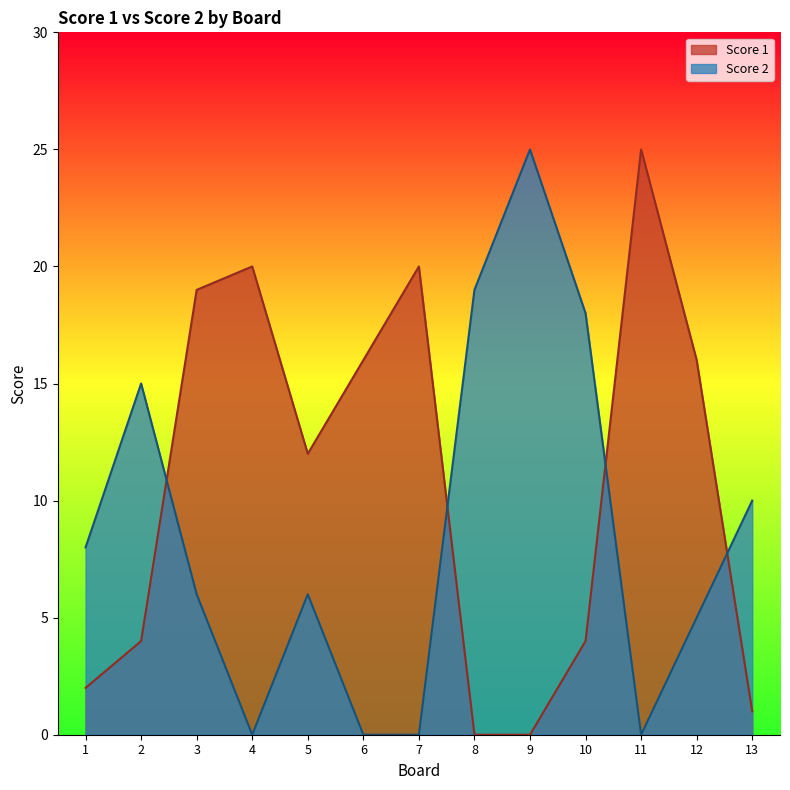

How many values in the Score 1 series exceed 12?

6